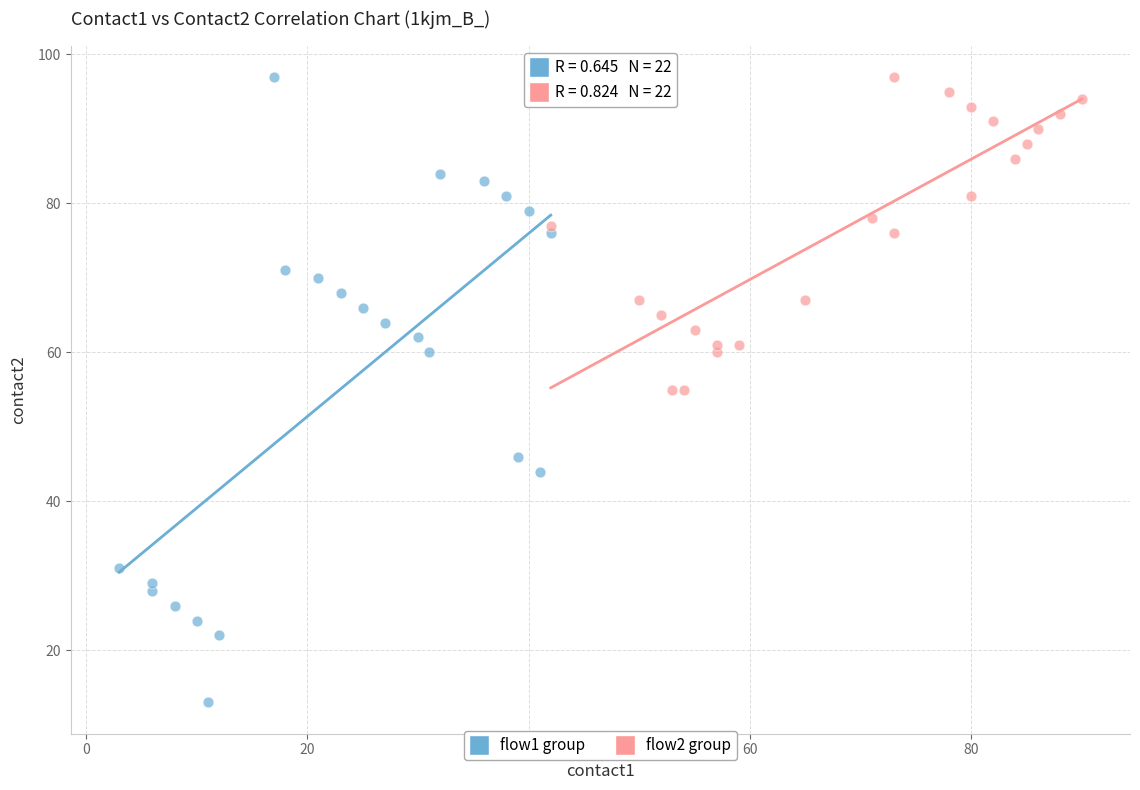

What are all the series names shown in the legend?

flow1 group, flow2 group